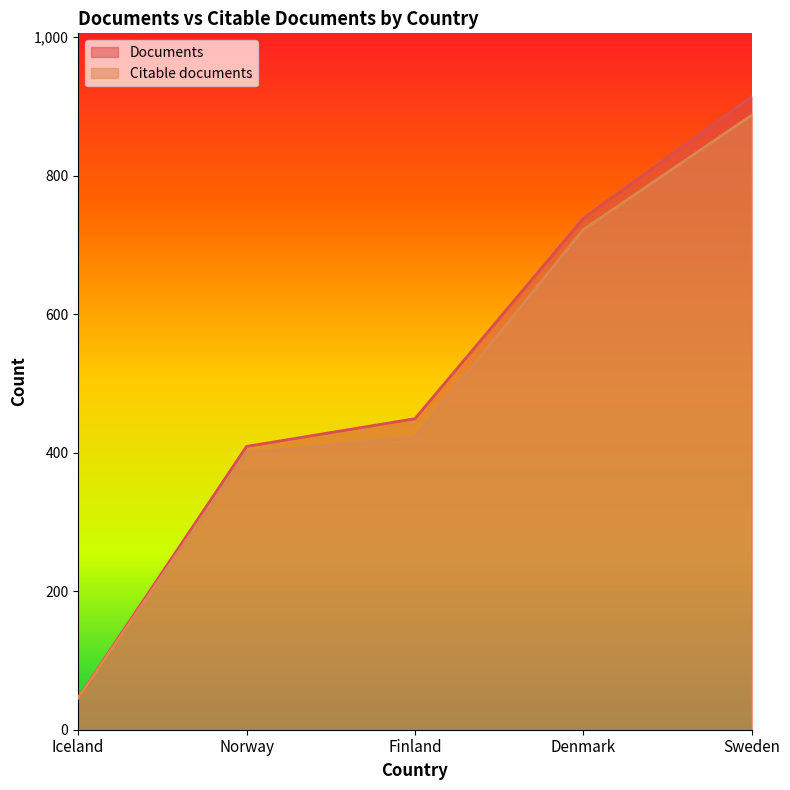

Between Sweden and Finland, which is larger?

Sweden